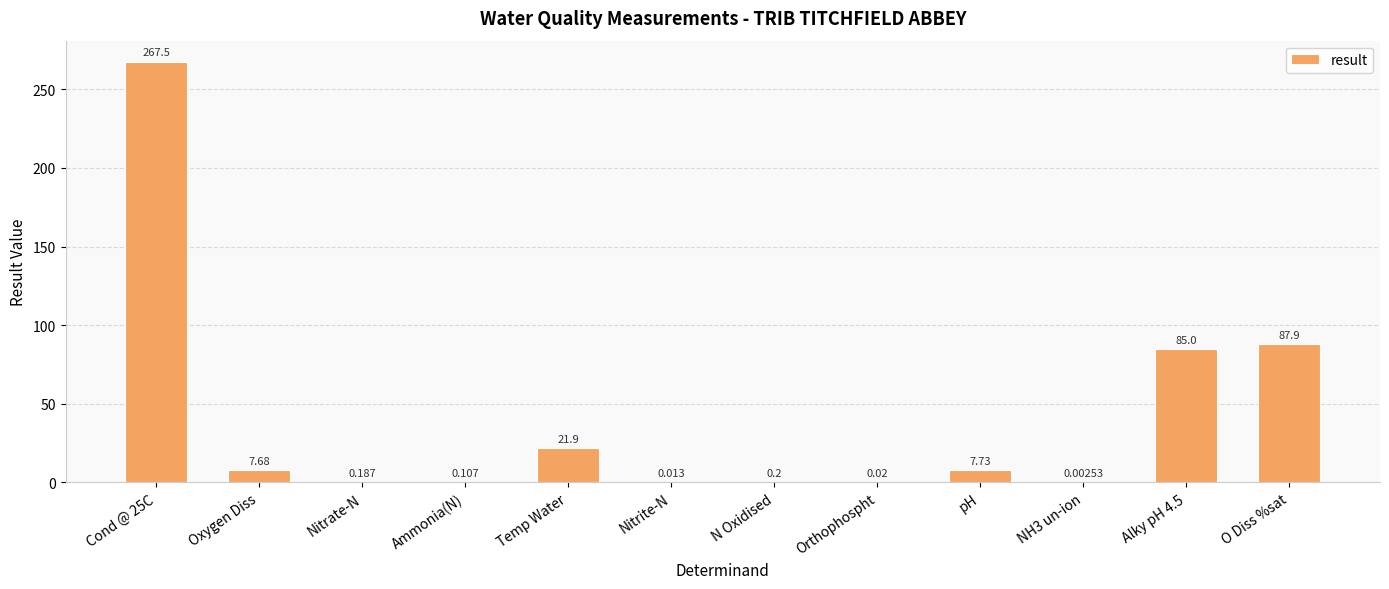

How many categories are shown in the chart?

12